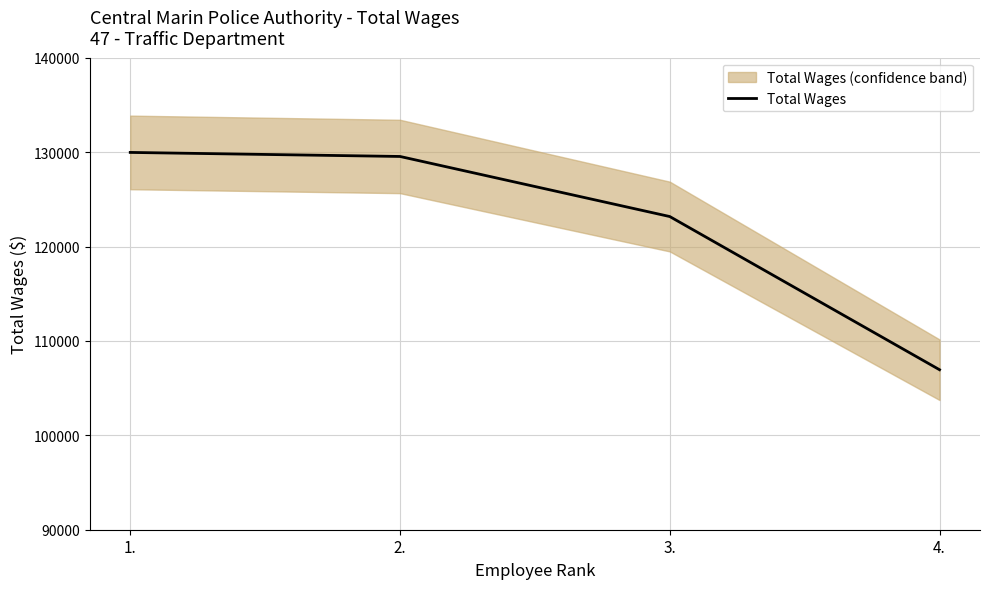

The value at 3. is 123173. True or false?

True